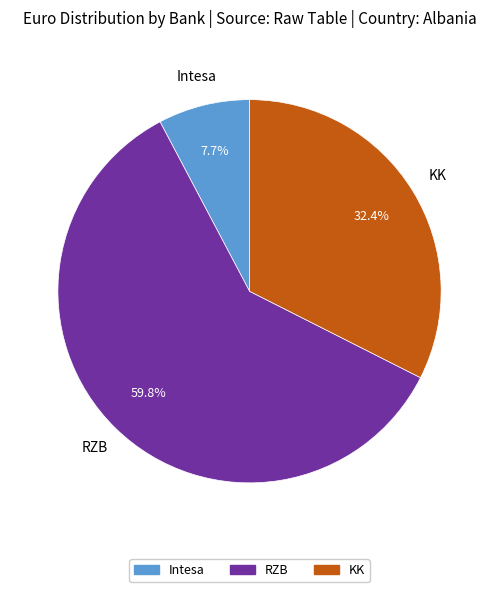

How many segments does this pie chart have?

3